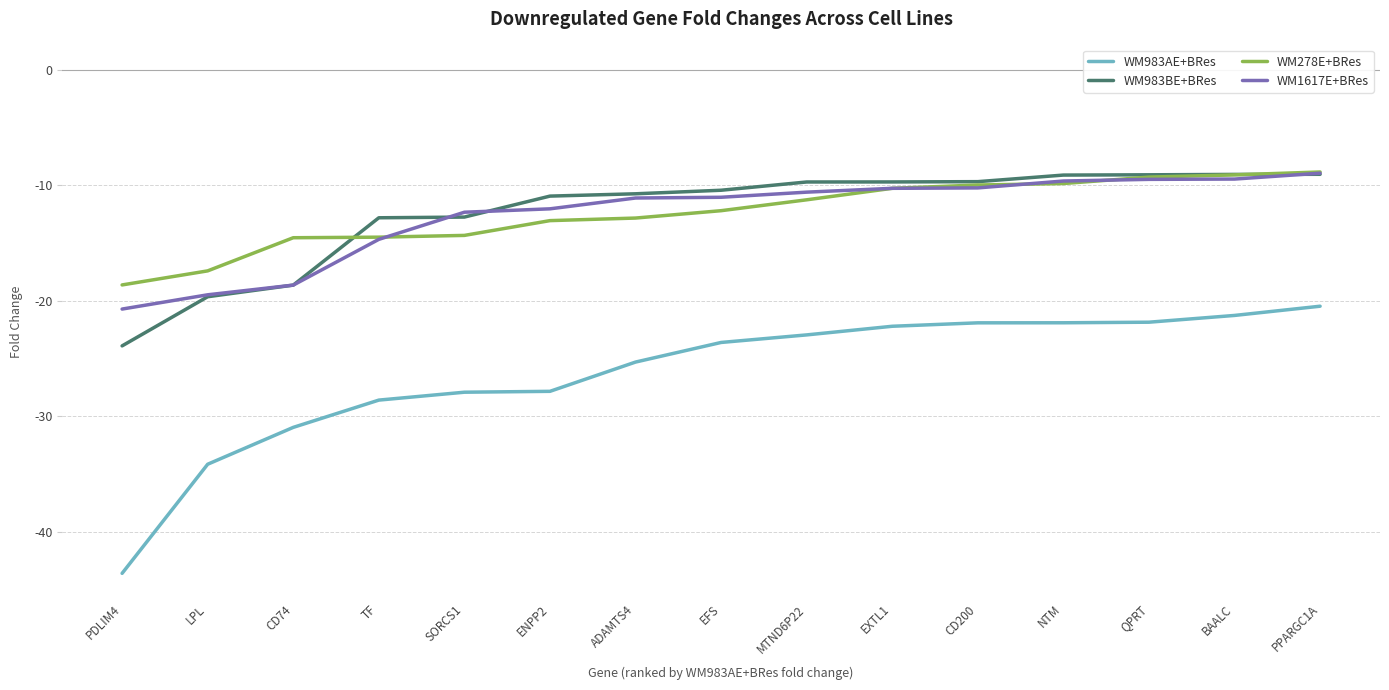

True or false: WM983BE+BRes and WM983AE+BRes cross at least once.

False